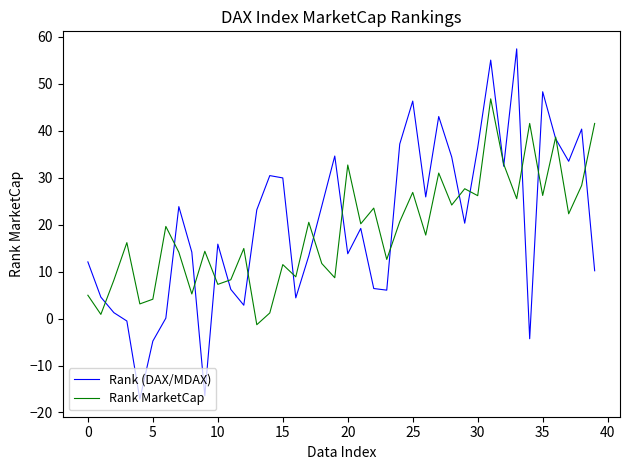

Which series has the largest range (max minus min)?

Rank (DAX/MDAX)